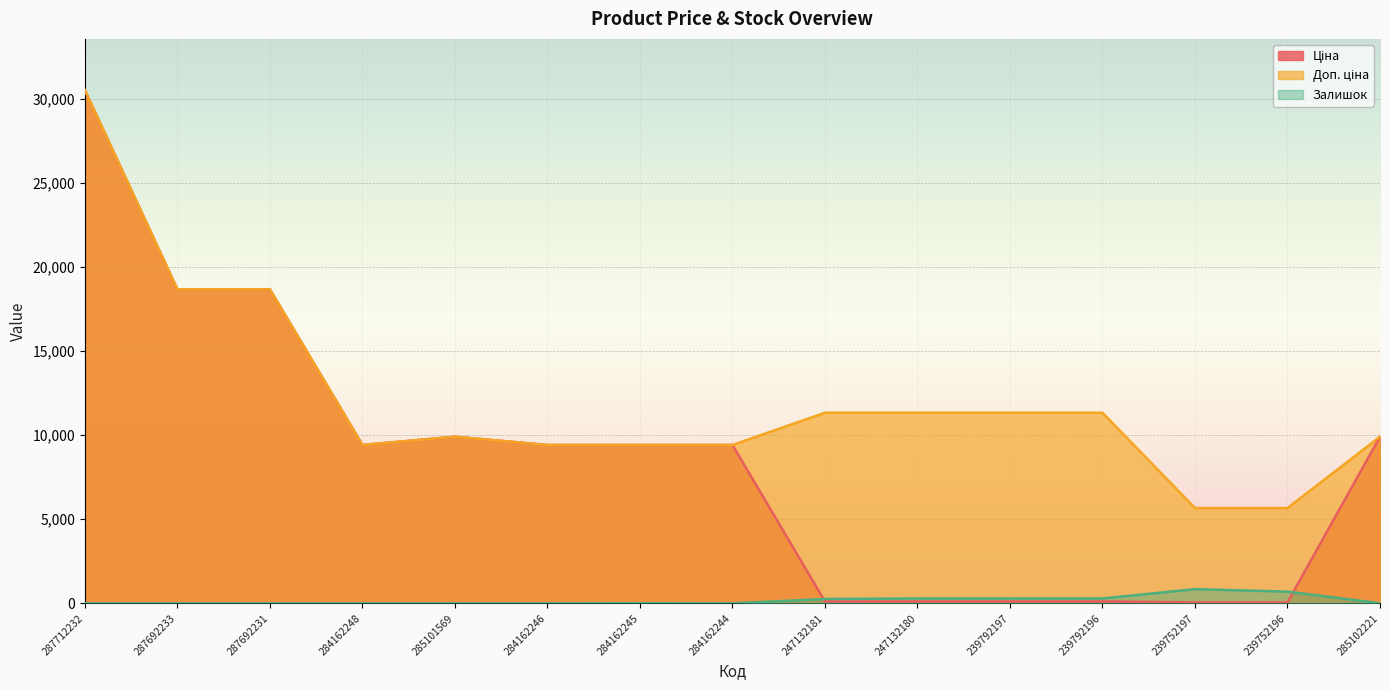

What is the value of the Доп. ціна point at the 5th from the left?

9908.5